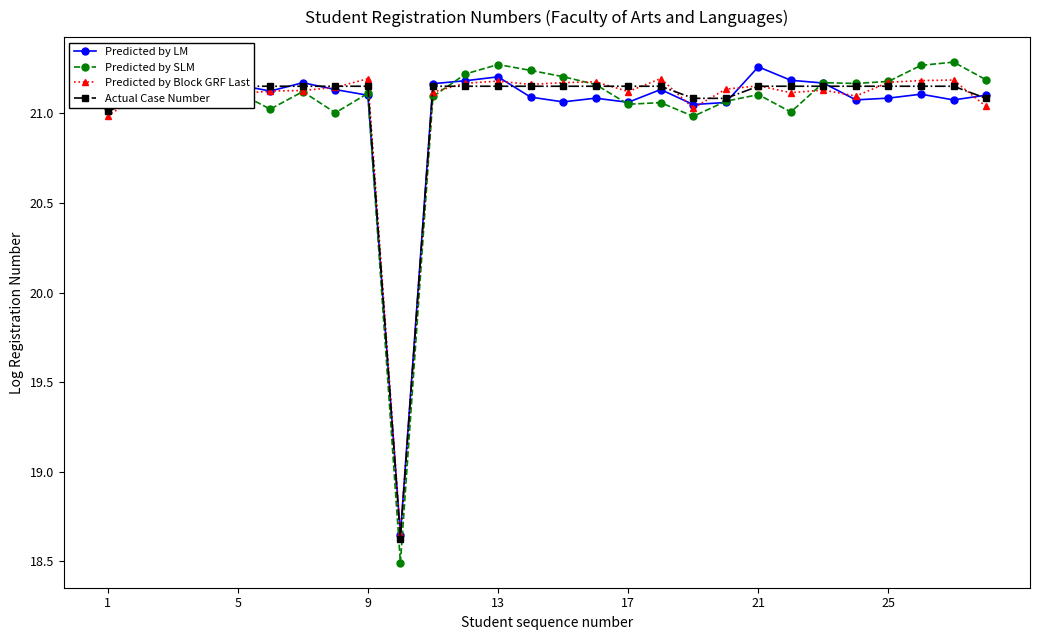

Which series has the largest range (max minus min)?

Predicted by SLM